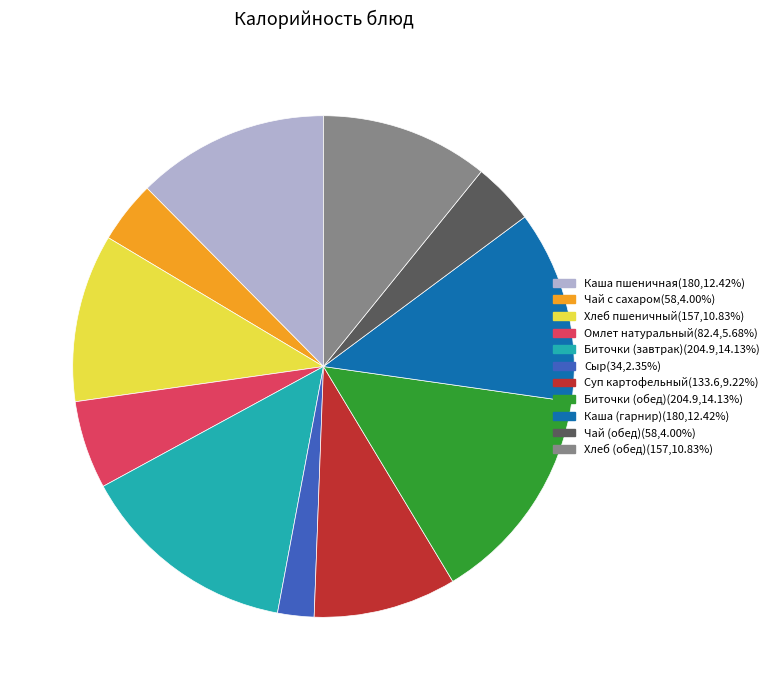

True or false: Суп картофельный accounts for 9% of the total.

True